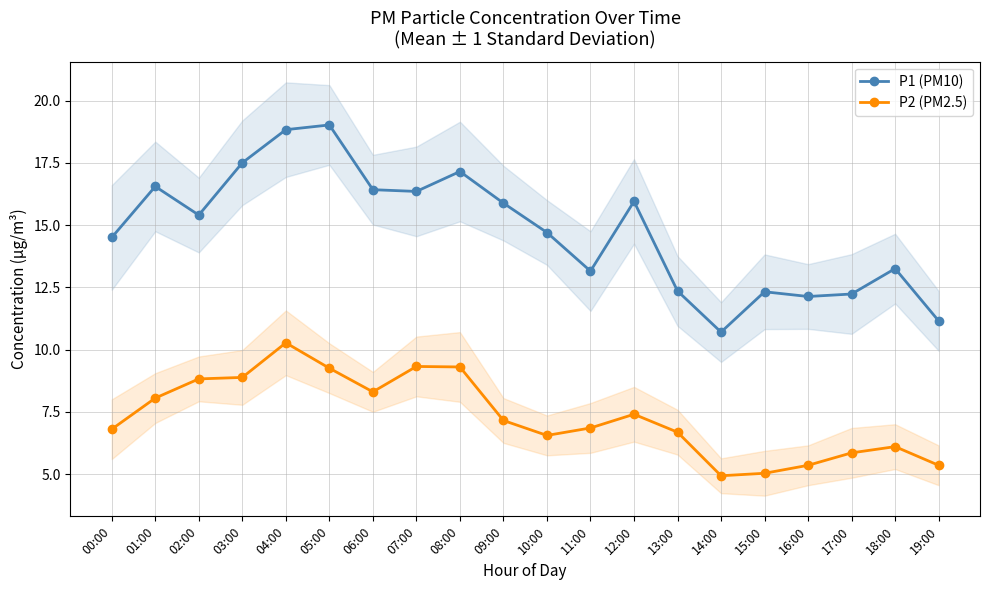

True or false: P2 (PM2.5) and P1 (PM10) cross at least once.

False